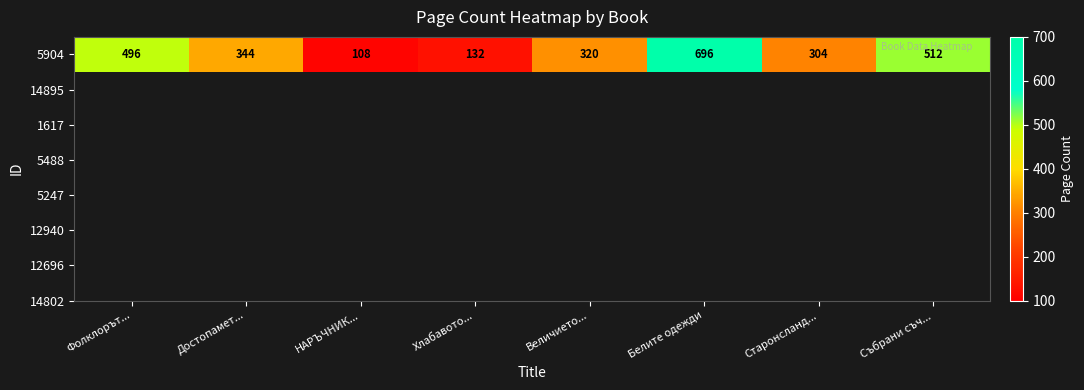

What is the maximum value shown in the chart?

696